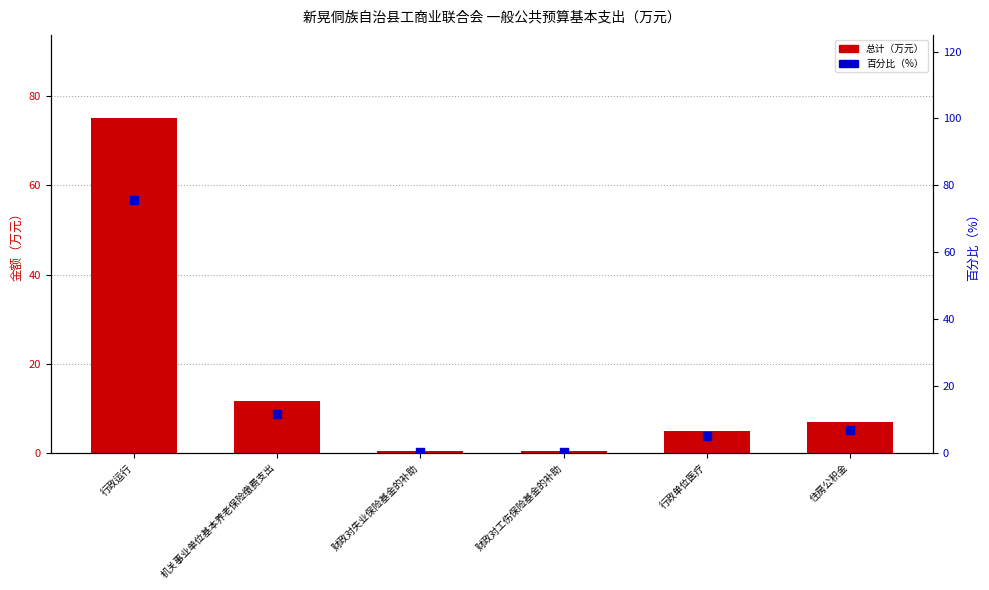

Which series has the widest spread of Y values?

百分比（%）